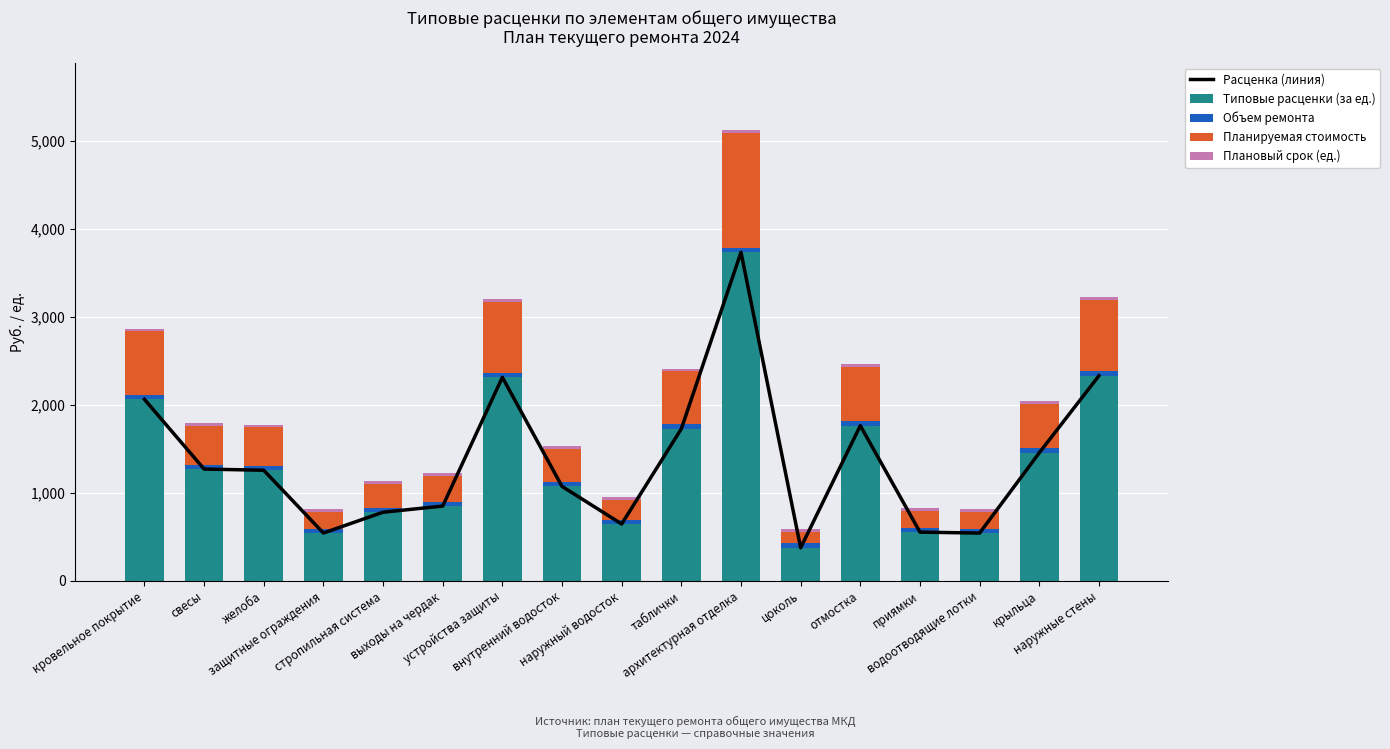

What is the maximum value for Типовые расценки (за ед.)?

3735.1